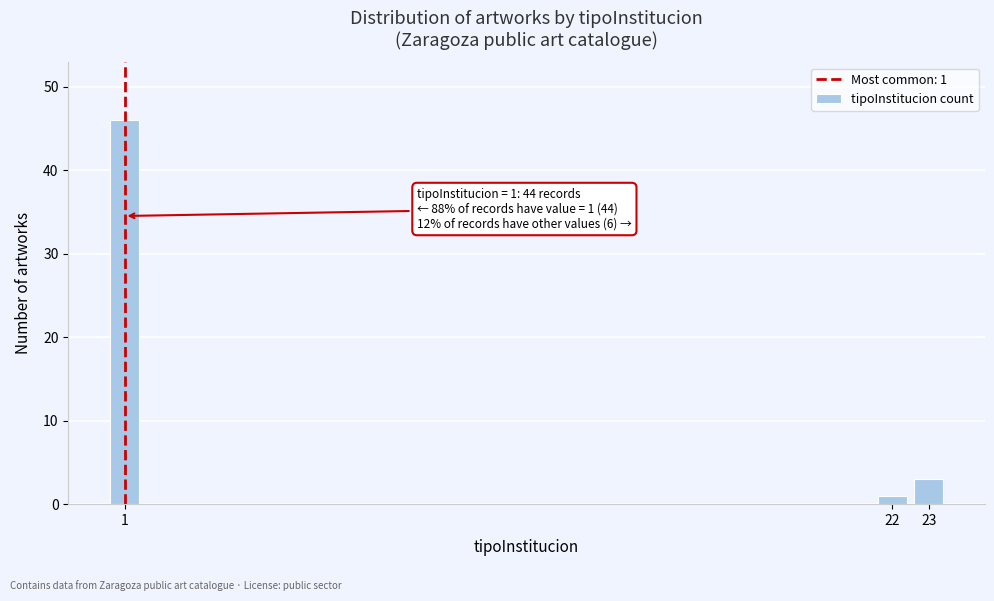

Reading left to right, what are all the values shown in this chart?

1=46	22=1	23=3